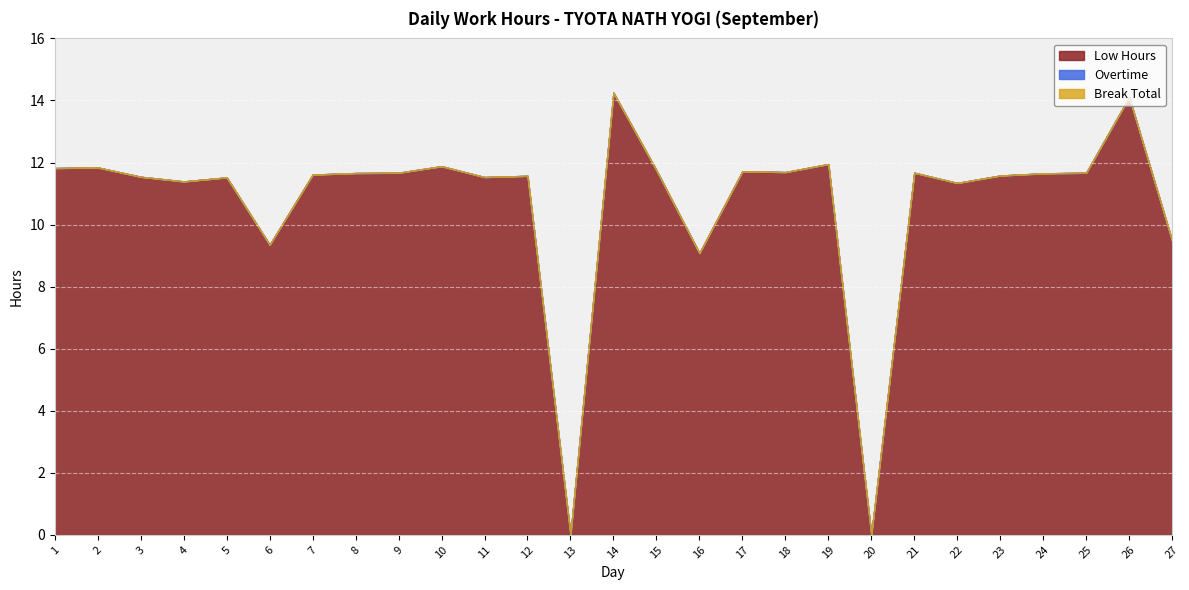

True or false: Overtime and Break Total cross at least once.

False